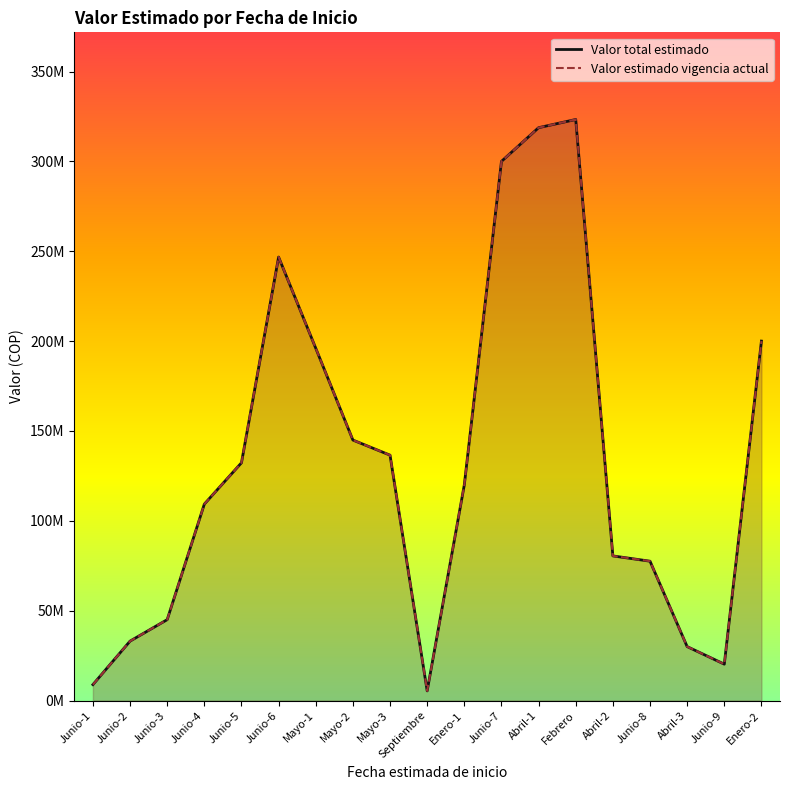

Reading left to right, transcribe all the data shown in this chart.

Valor total estimado: Junio-1=8849908	Junio-2=33049000	Junio-3=45000000	Junio-4=109285199	Junio-5=132295000	Junio-6=246755000	Mayo-1=196028700	Mayo-2=144926266	Mayo-3=136527938	Septiembre=5355000	Enero-1=120000000	Junio-7=300000000	Abril-1=318745045	Febrero=323305128	Abril-2=80461950	Junio-8=77522115	Abril-3=30000000	Junio-9=20235290	Enero-2=200000000
Valor estimado vigencia actual: Junio-1=8849908	Junio-2=33049000	Junio-3=45000000	Junio-4=109285199	Junio-5=132295000	Junio-6=246755000	Mayo-1=196028700	Mayo-2=144926266	Mayo-3=136527938	Septiembre=5355000	Enero-1=120000000	Junio-7=300000000	Abril-1=318745045	Febrero=323305128	Abril-2=80461950	Junio-8=77522115	Abril-3=30000000	Junio-9=20235290	Enero-2=200000000